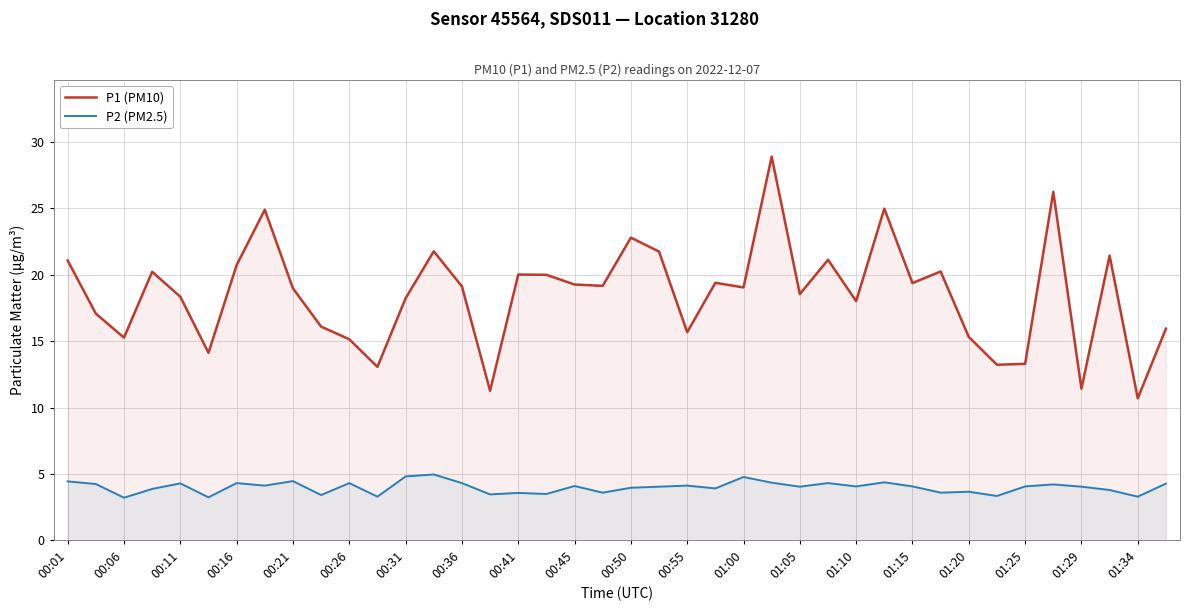

How many lines are shown in the chart?

2